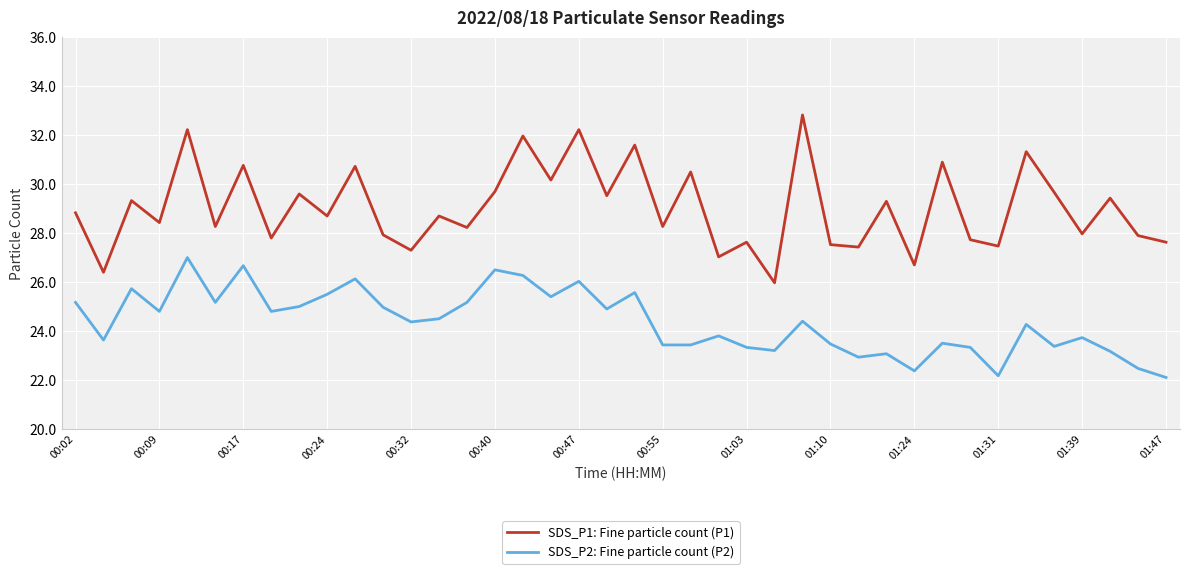

True or false: SDS_P1: Fine particle count (P1) and SDS_P2: Fine particle count (P2) cross at least once.

False